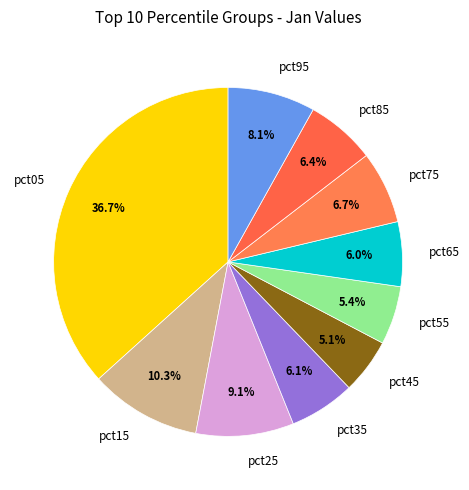

How many slices are in this pie chart?

10